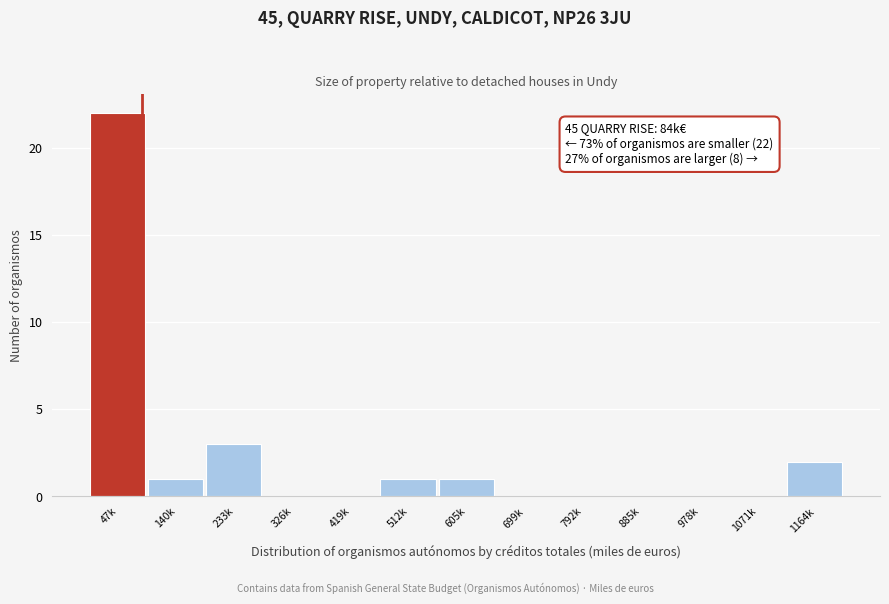

Reading left to right, extract all data points from this chart.

47k=22	140k=1	233k=3	326k=0	419k=0	512k=1	605k=1	699k=0	792k=0	885k=0	978k=0	1071k=0	1164k=2